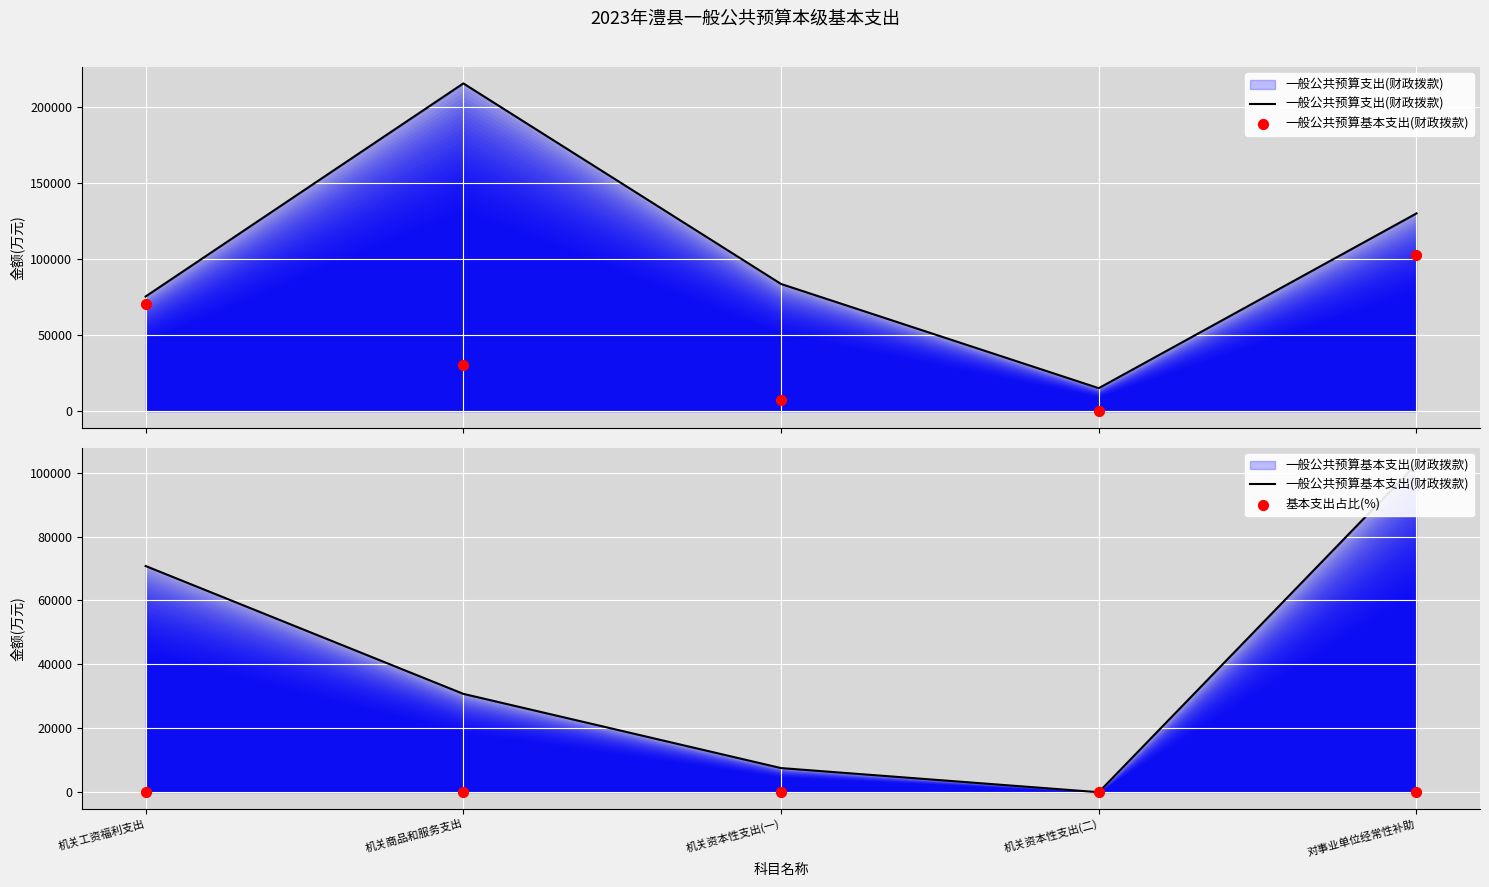

Which series contains the highest Y value?

一般公共预算支出(财政拨款)